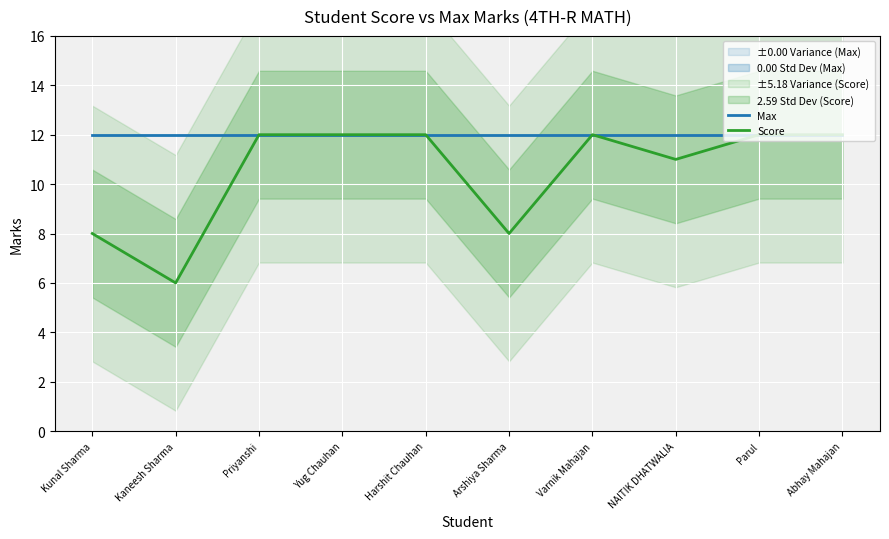

At which label does Max reach its minimum?

Kunal Sharma